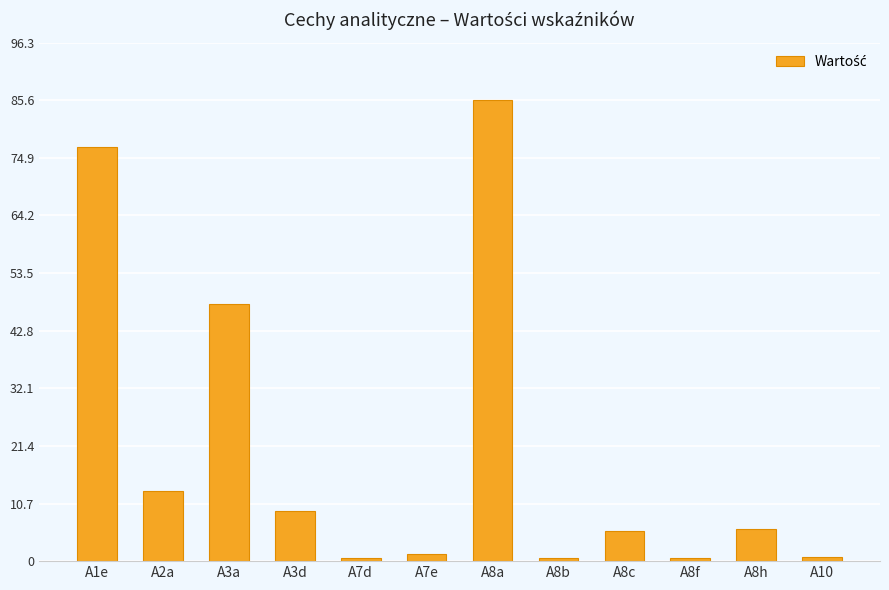

What is the change in value from A3a to A8f?

-47.2